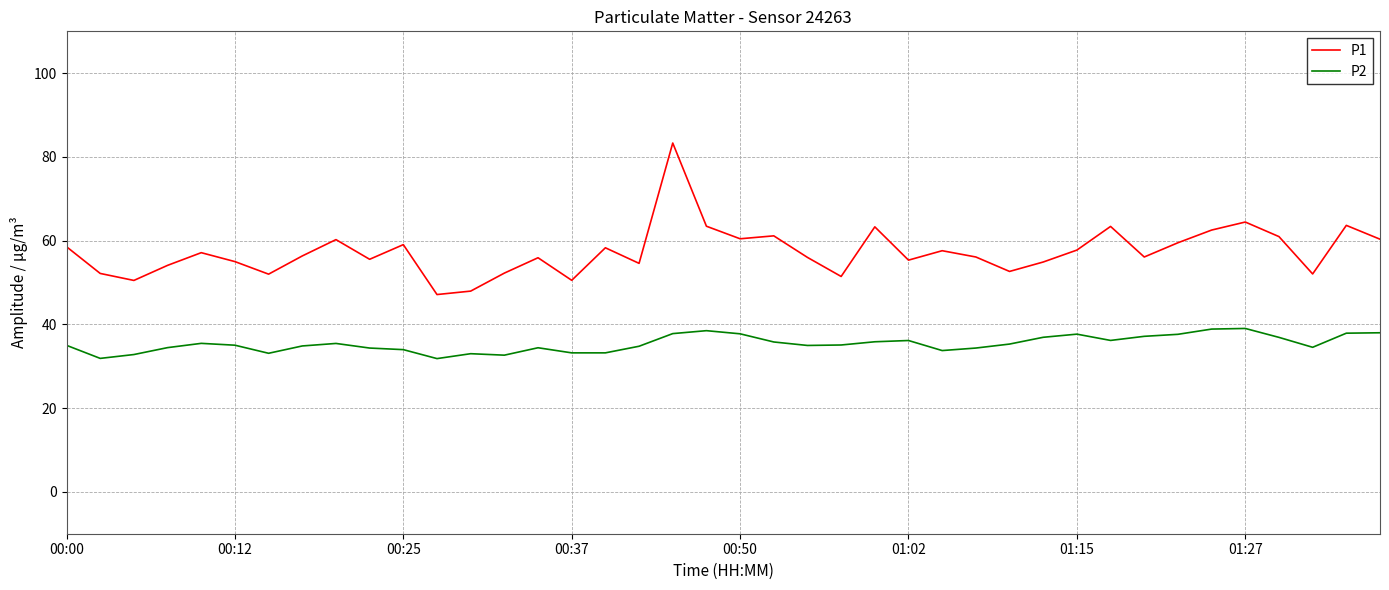

What is the lowest value of the P1 series?

47.1